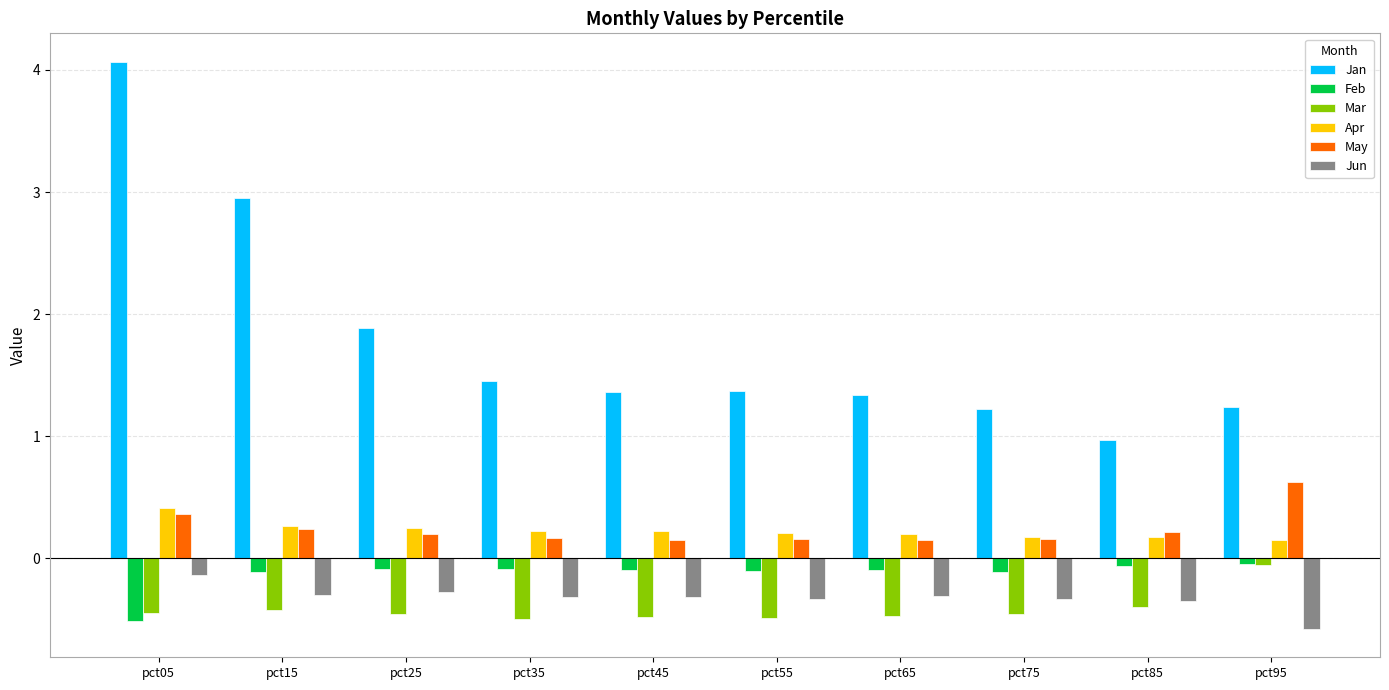

Which category has the highest value across all series?

pct05